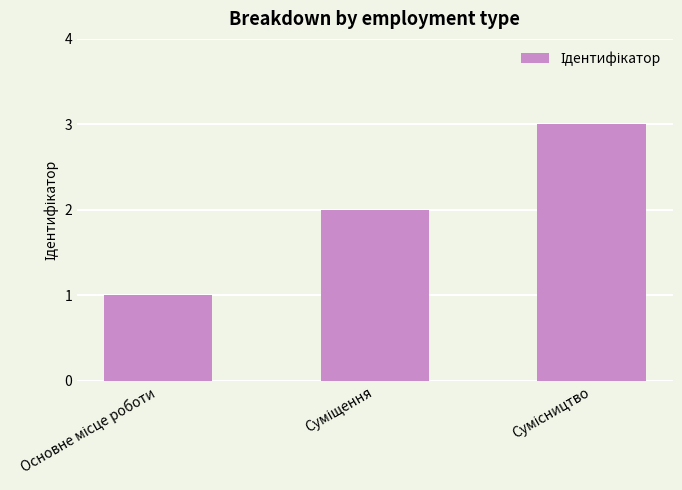

Are the bars horizontal?

No